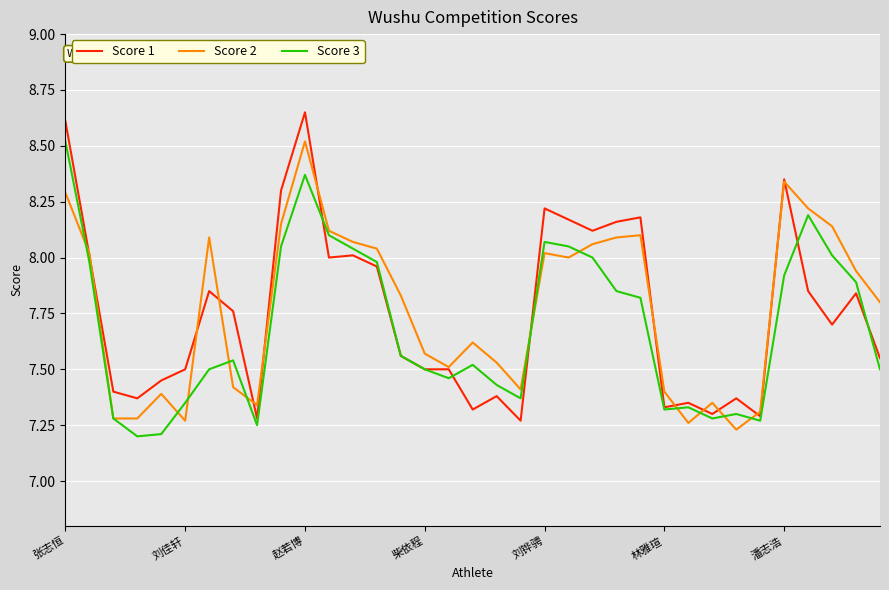

Which series has the largest range (max minus min)?

Score 1